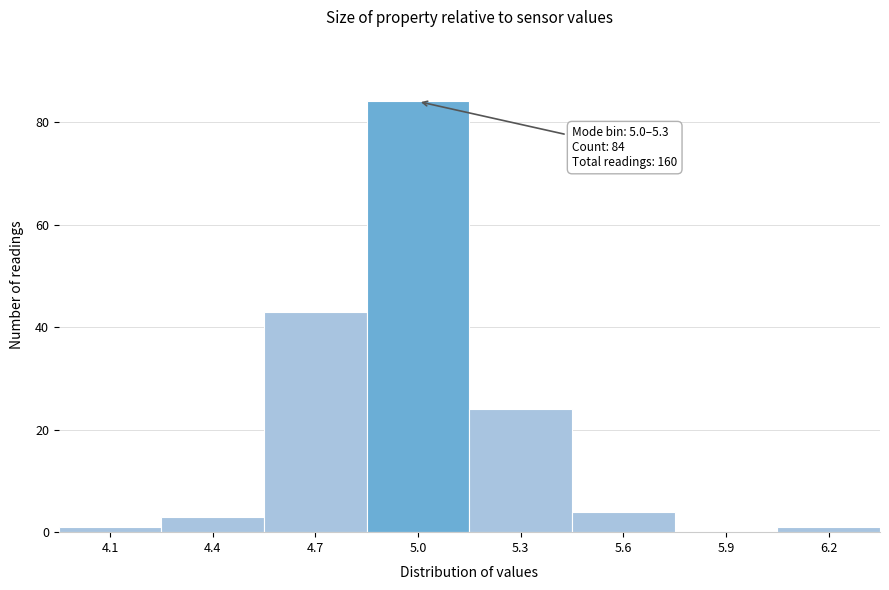

Reading left to right, list all the values displayed in this chart.

4.1=1	4.4=3	4.7=43	5.0=84	5.3=24	5.6=4	5.9=0	6.2=1